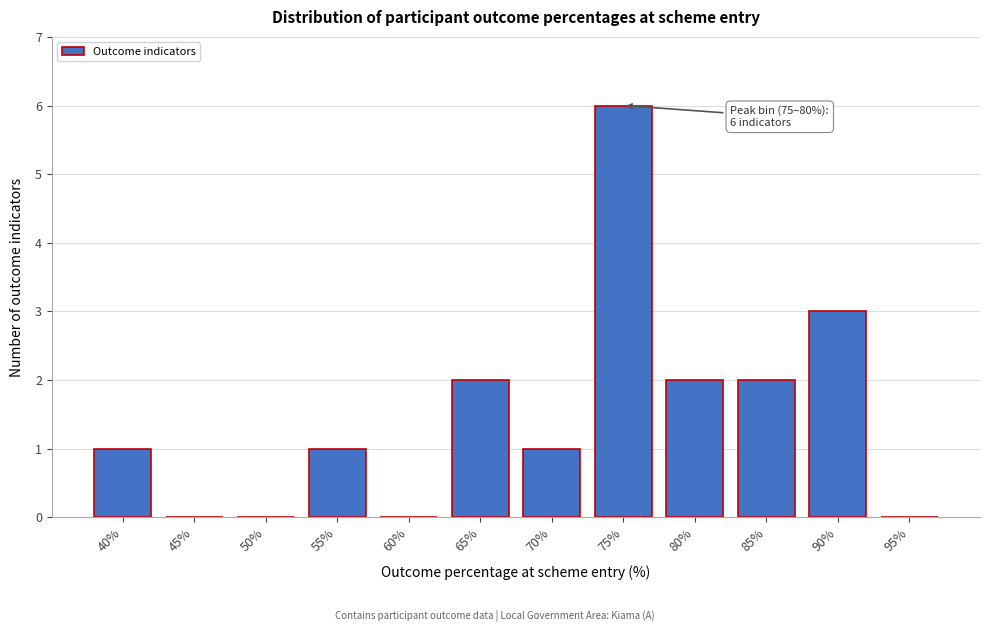

Reading right to left, extract all data points from this chart.

95%=0	90%=3	85%=2	80%=2	75%=6	70%=1	65%=2	60%=0	55%=1	50%=0	45%=0	40%=1